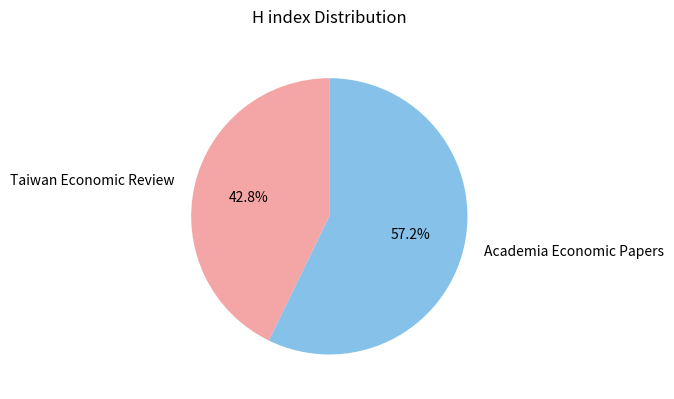

Rank the categories by value from highest to lowest.

Academia Economic Papers, Taiwan Economic Review